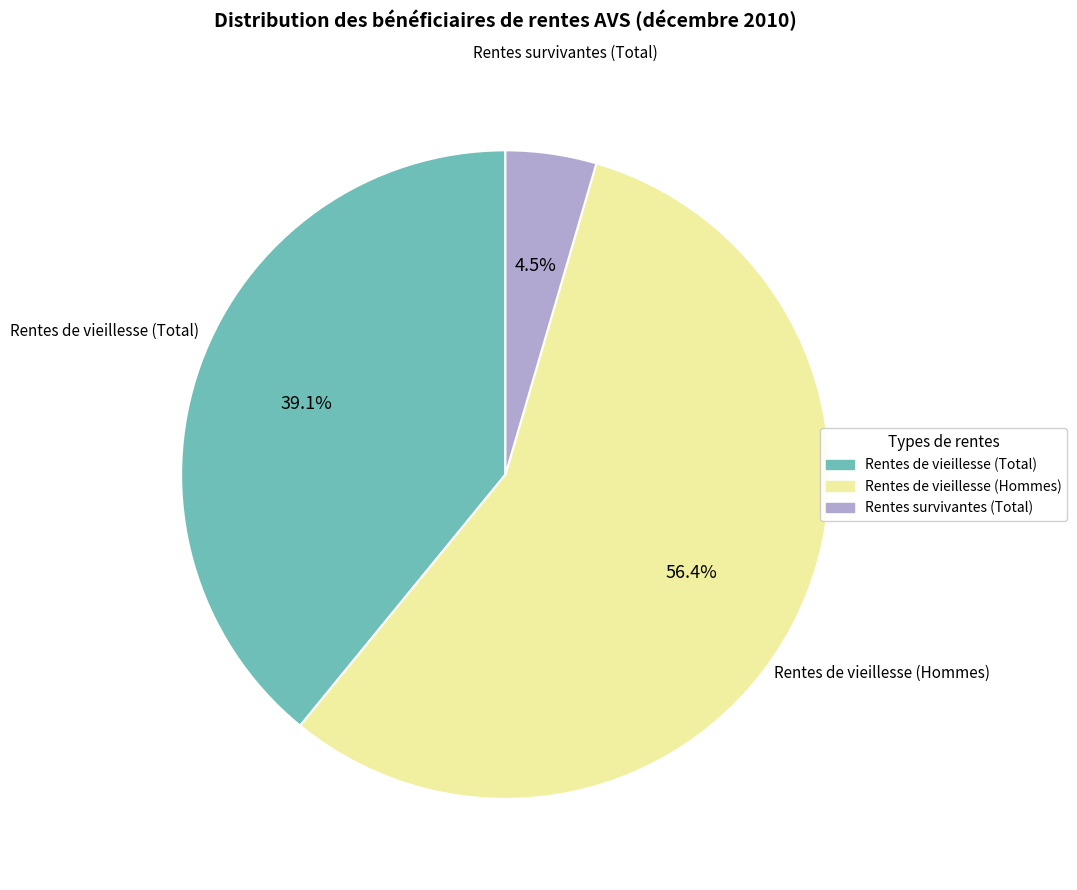

Is there any slice that represents more than half of the pie?

Yes